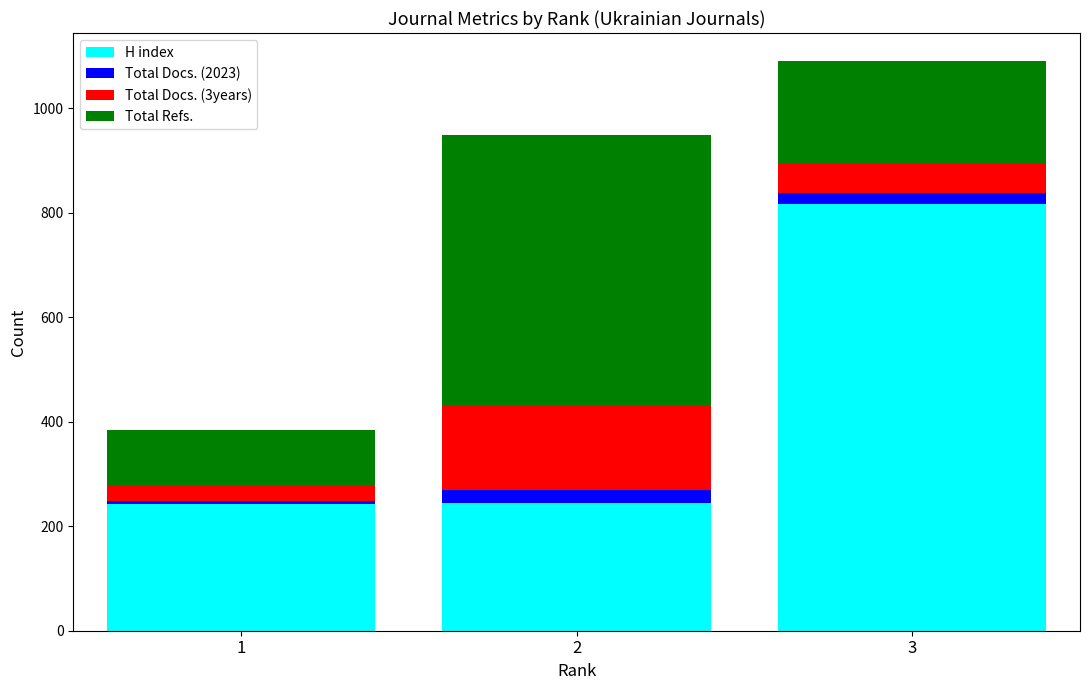

At which category is the sum across all series the highest?

3